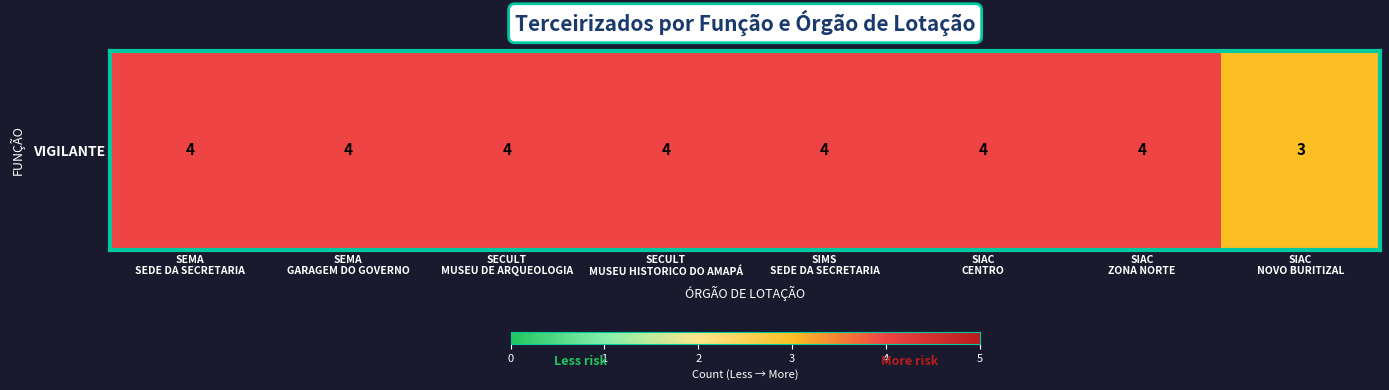

What is the smallest value displayed?

3